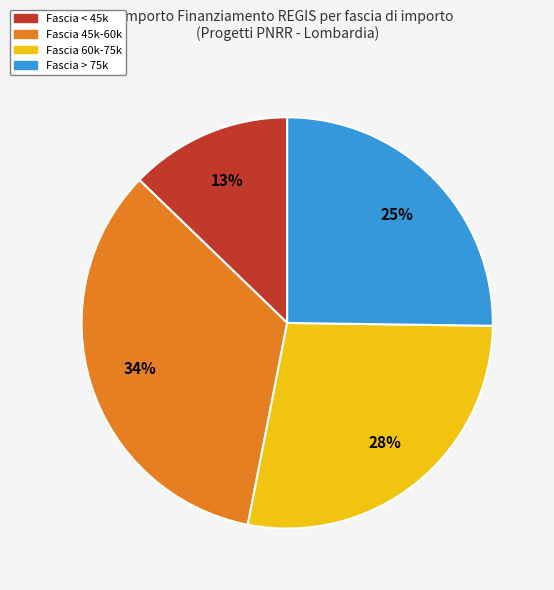

Is there a majority slice in this chart?

No